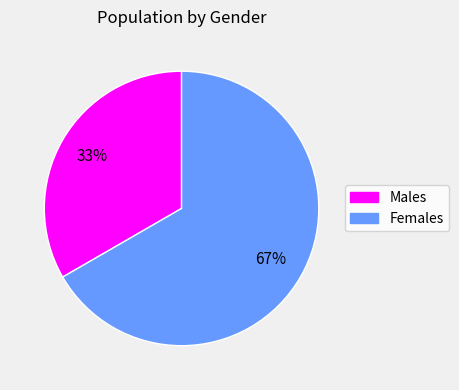

To the nearest percent, what is the average slice percentage?

50%